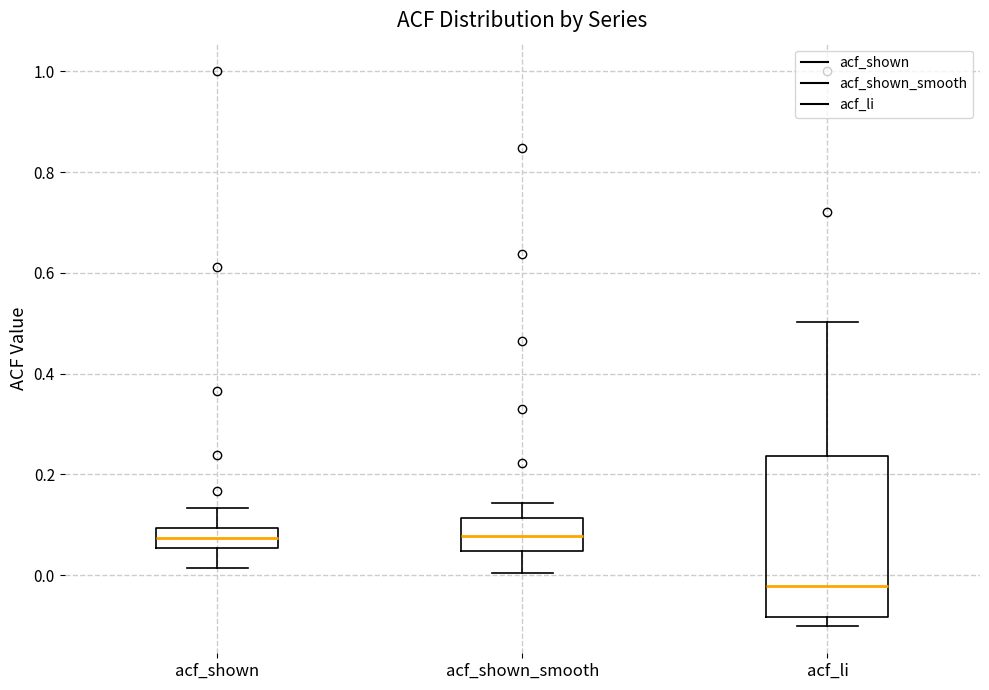

Reading left to right, transcribe this box plot: for each box, give where its median line is, the range the box spans, and where its two whiskers end, as read against the y-axis. The values are not printed on the chart, so give them approximately, as read against the axis.

acf_shown: median 0.08, box 0.06 to 0.10, whiskers 0.02 to 0.14
acf_shown_smooth: median 0.08, box 0.04 to 0.12, whiskers 0.00 to 0.14
acf_li: median -0.02, box -0.08 to 0.24, whiskers -0.10 to 0.50